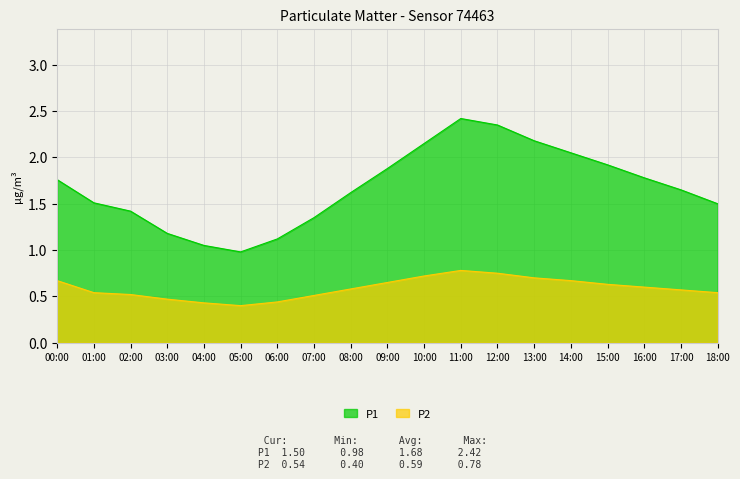

What are all the series names shown in the legend?

P1, P2